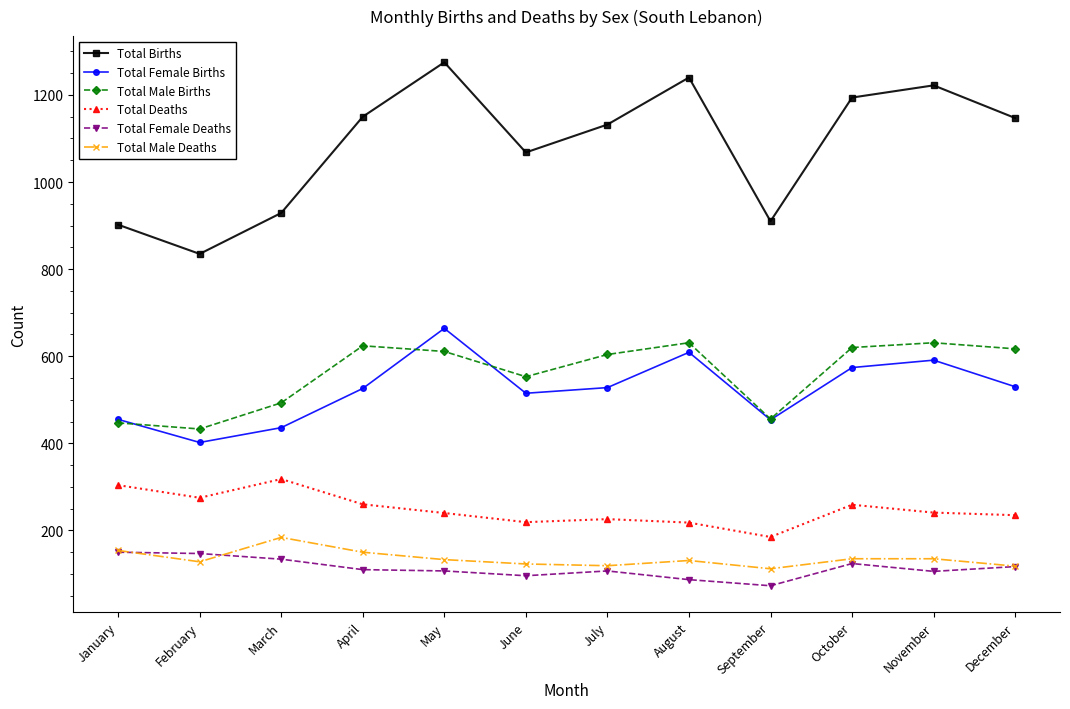

What is the sum of all Total Male Births values?

6720